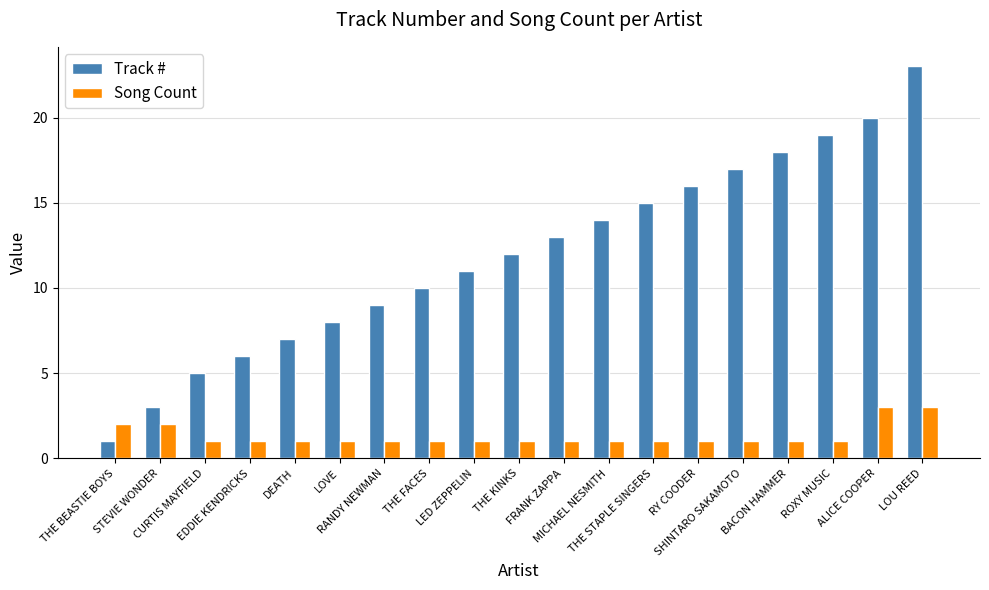

At RY COODER, list the series in order from largest to smallest.

Track #, Song Count